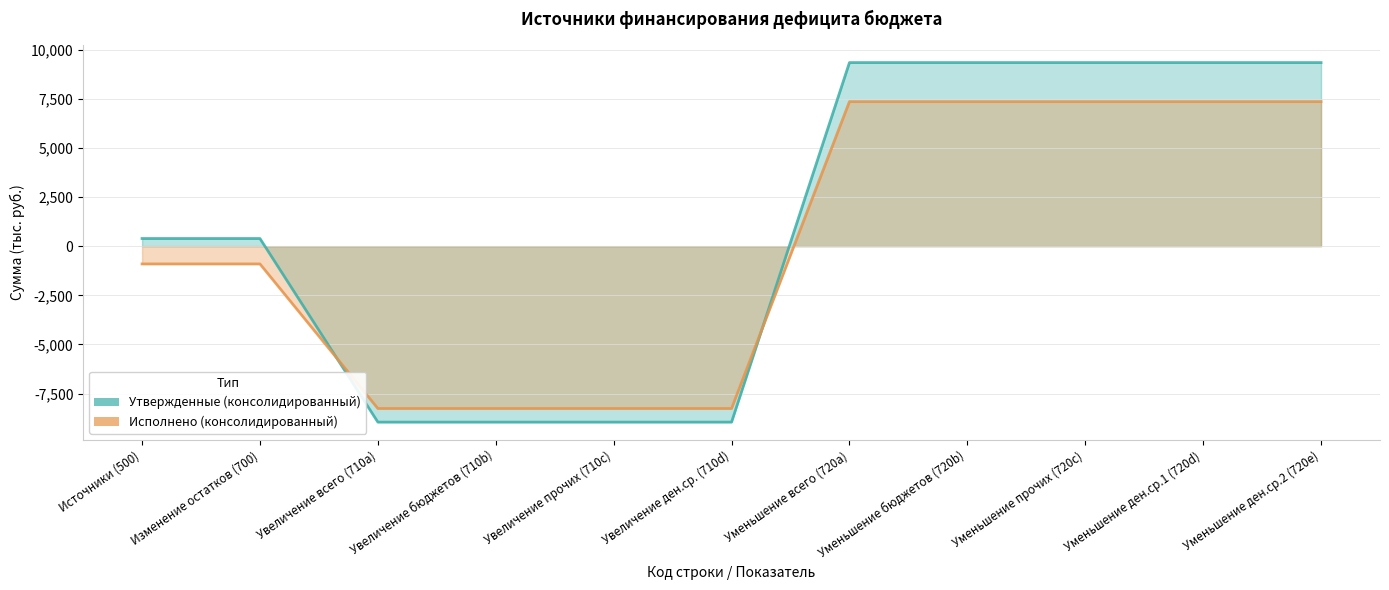

Rank the series by their maximum value, from lowest to highest.

Исполнено (консолидированный), Утвержденные (консолидированный)